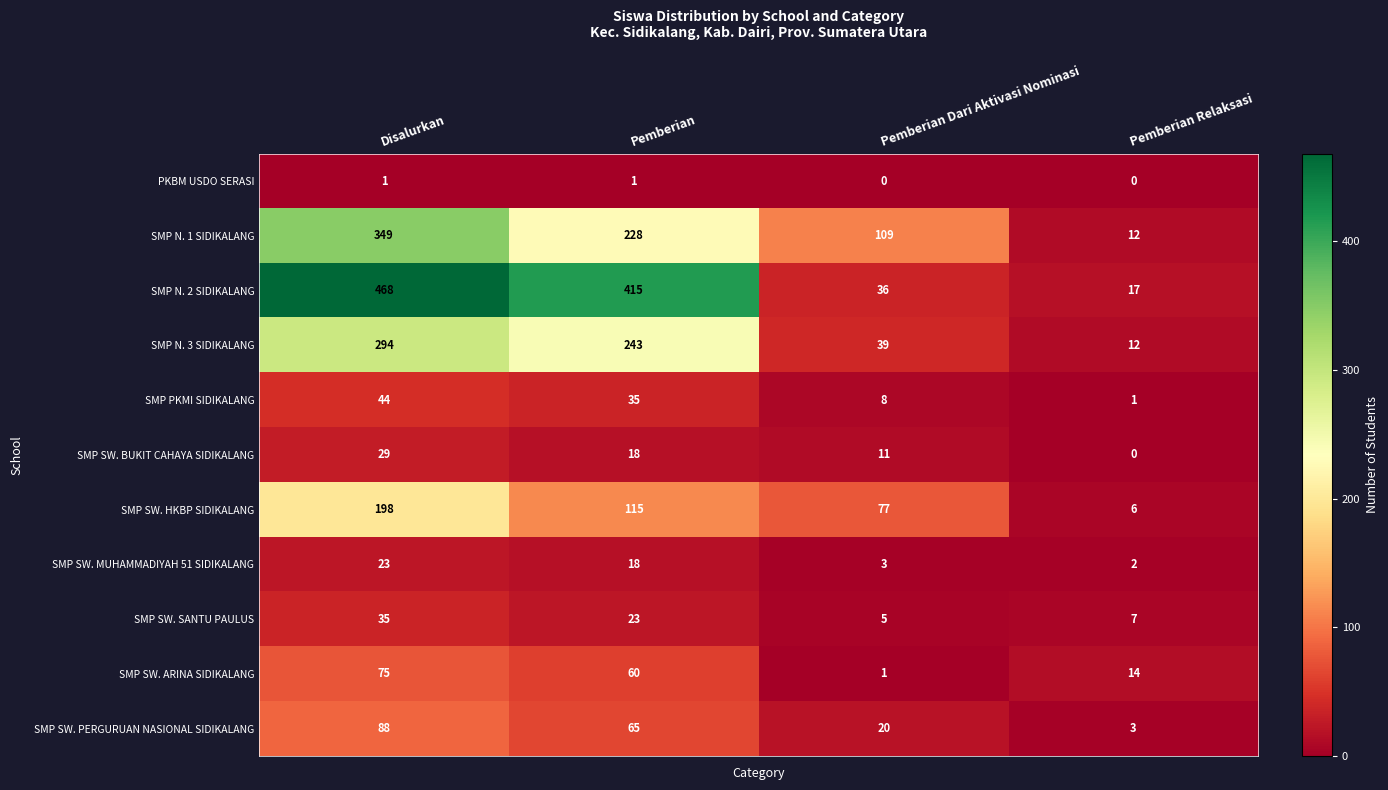

Which series has the largest range (max minus min)?

SMP N. 2 SIDIKALANG